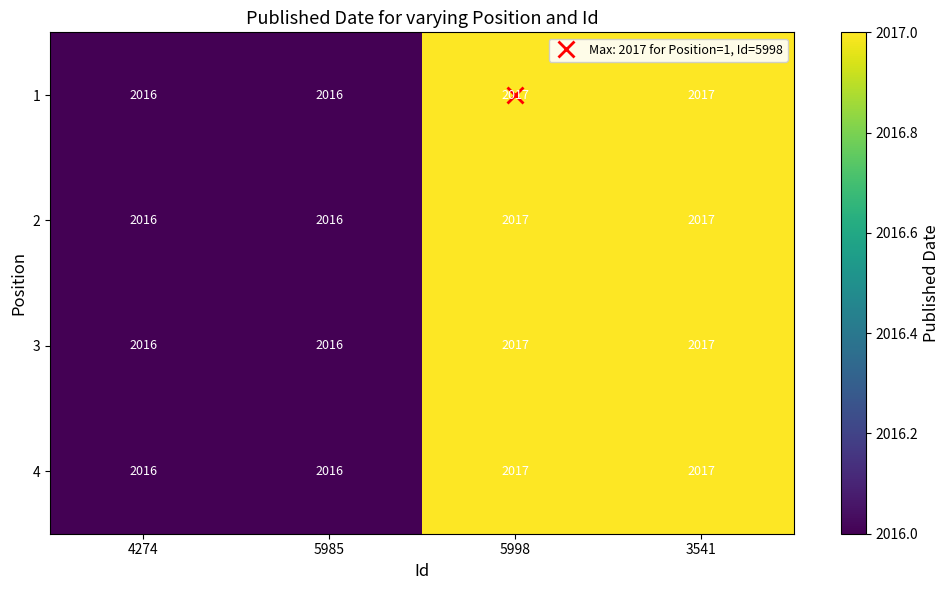

What is the sum of the 2 values at 5998 and 5985?

4033